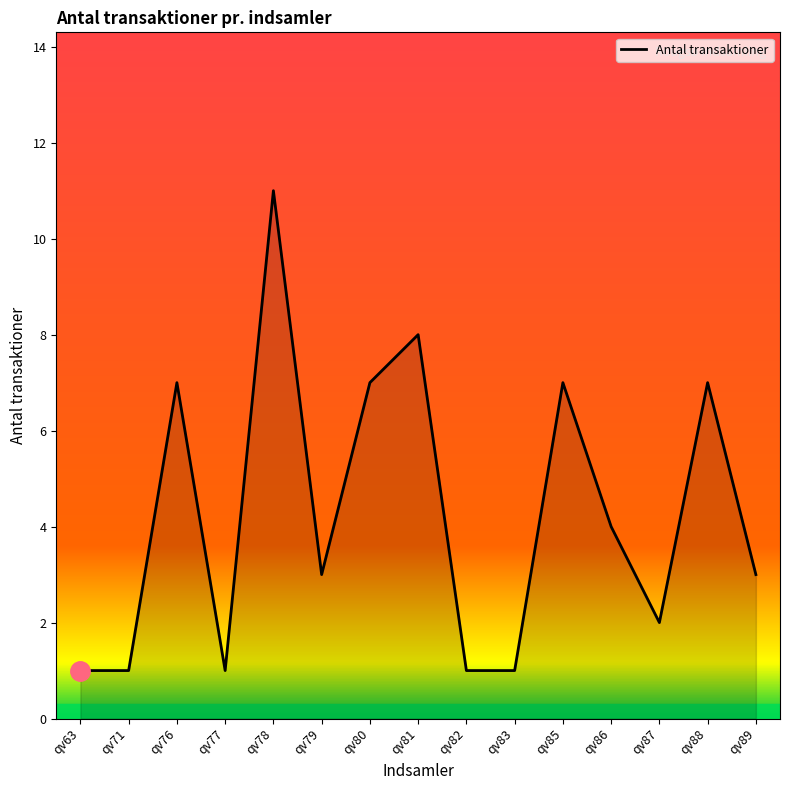

What is the greatest value displayed?

11